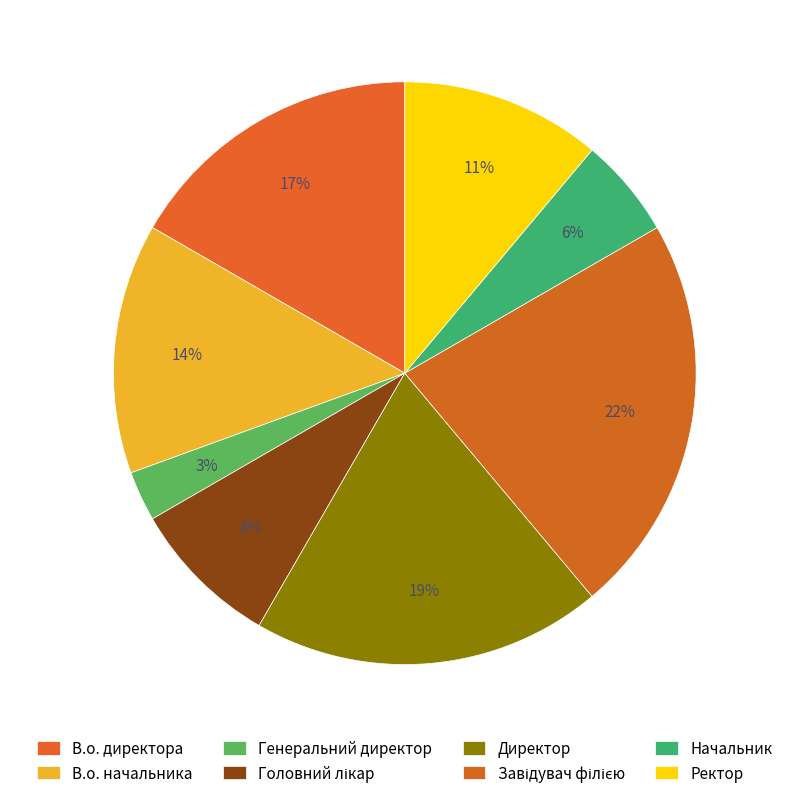

Combined, what portion of the pie is В.о. директора and В.о. начальника?

30.6%